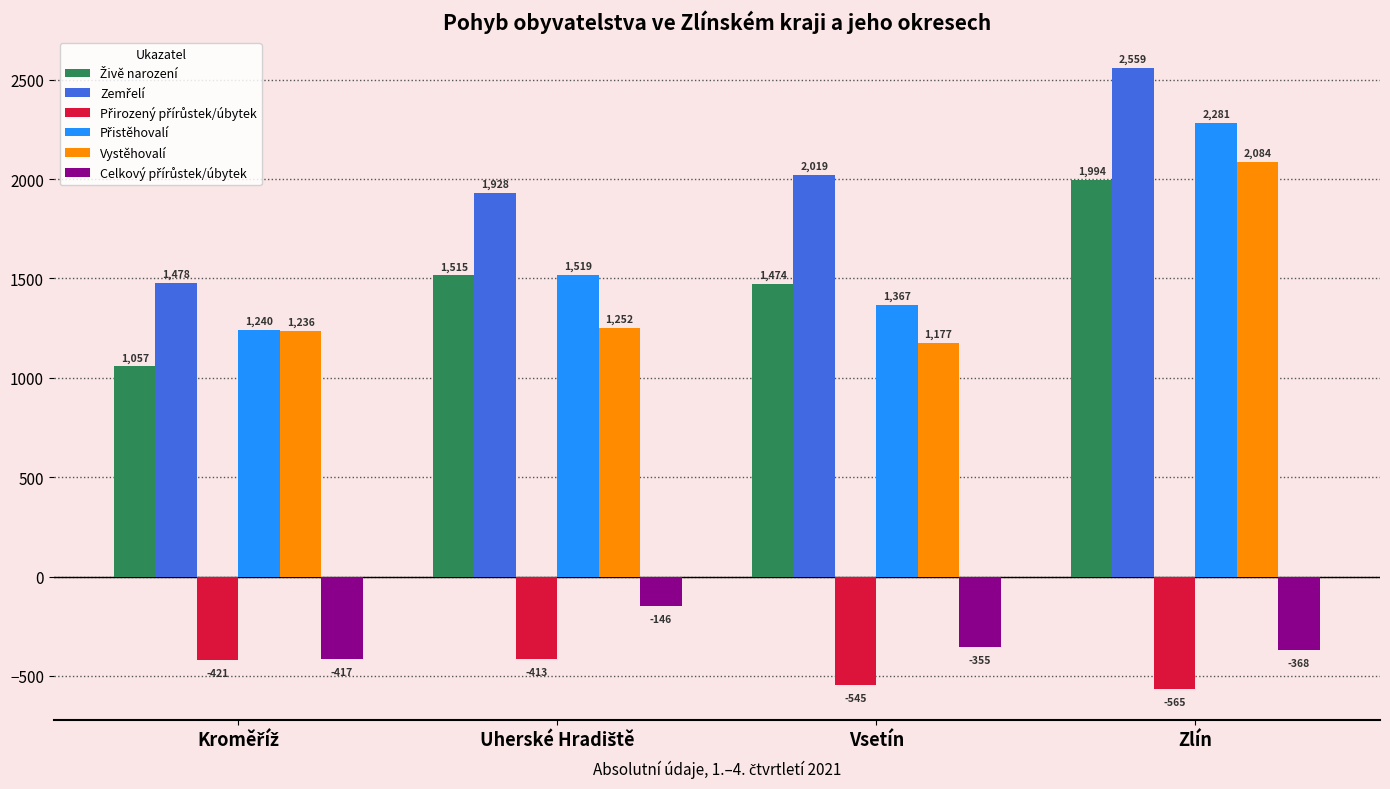

What is the spread (max minus min) of values at Vsetín?

2564